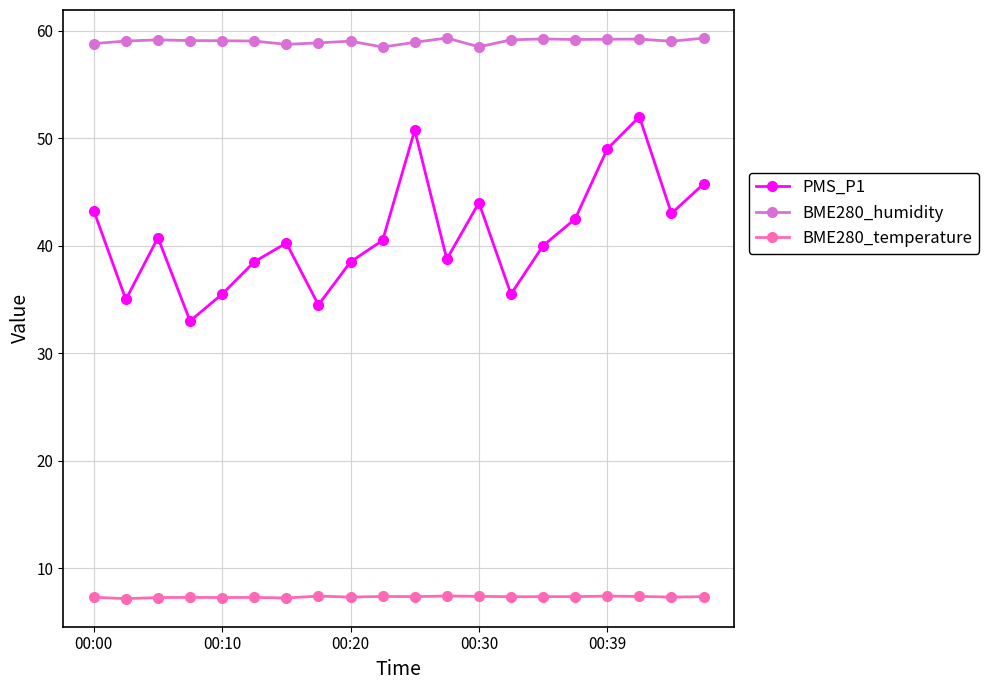

Which series has the widest spread of values?

PMS_P1